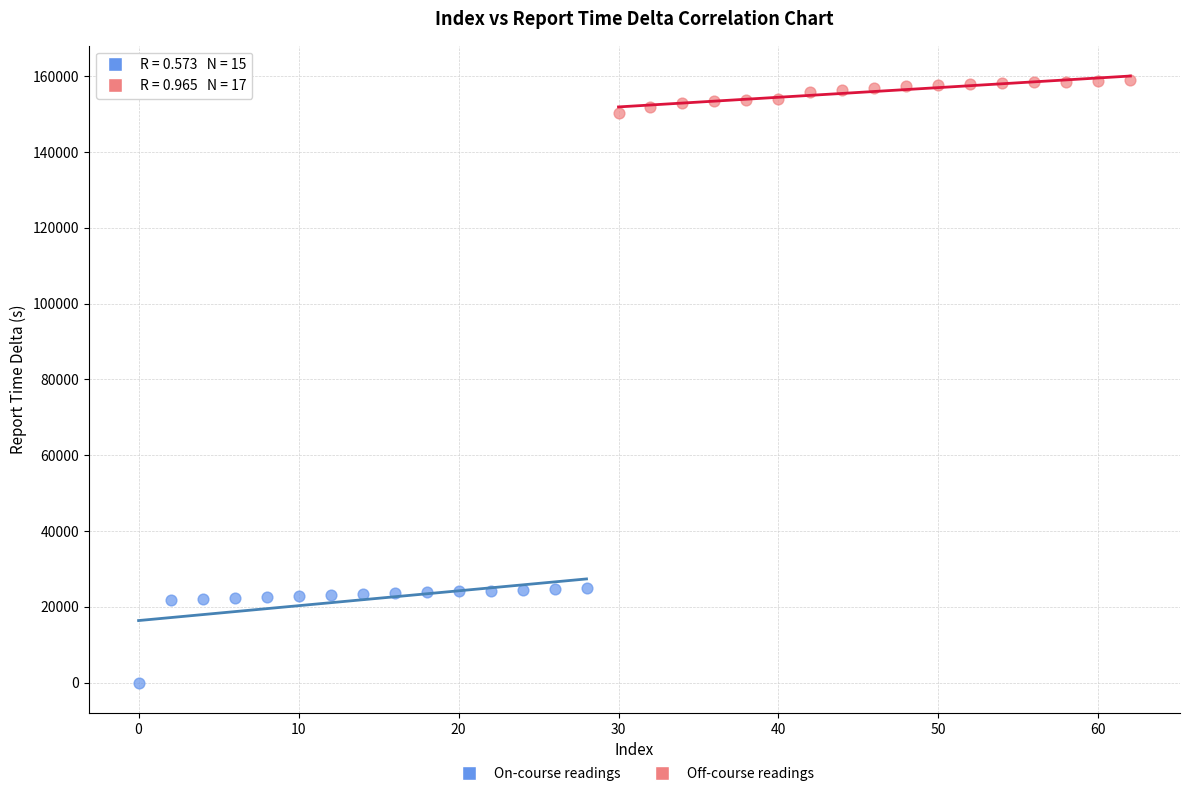

Which series contains the lowest Y value?

On-course readings